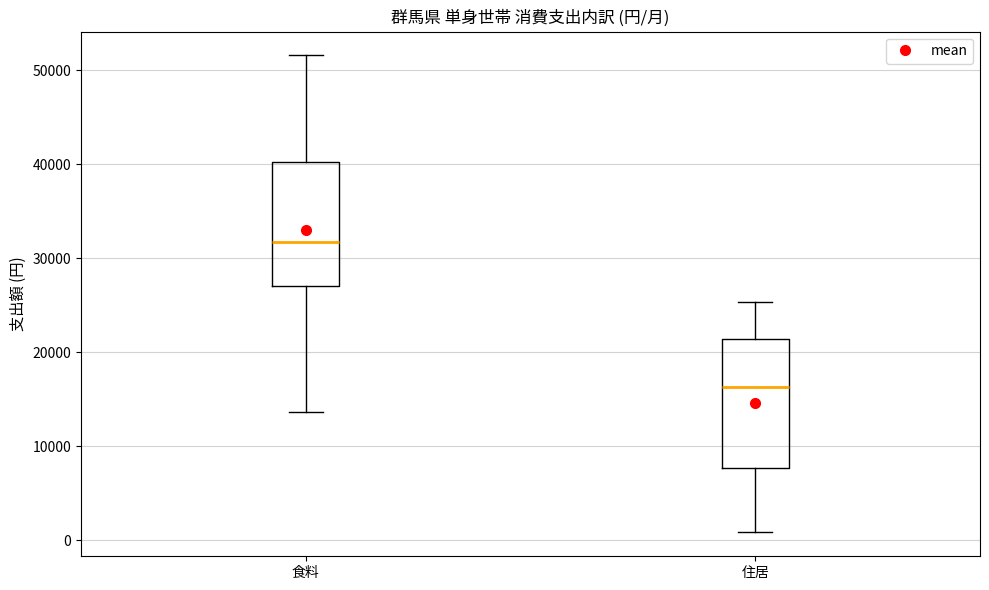

Where is the lower edge of the box for 食料 on the y-axis? The values are not printed on the chart, so give them approximately, as read against the axis.

27000